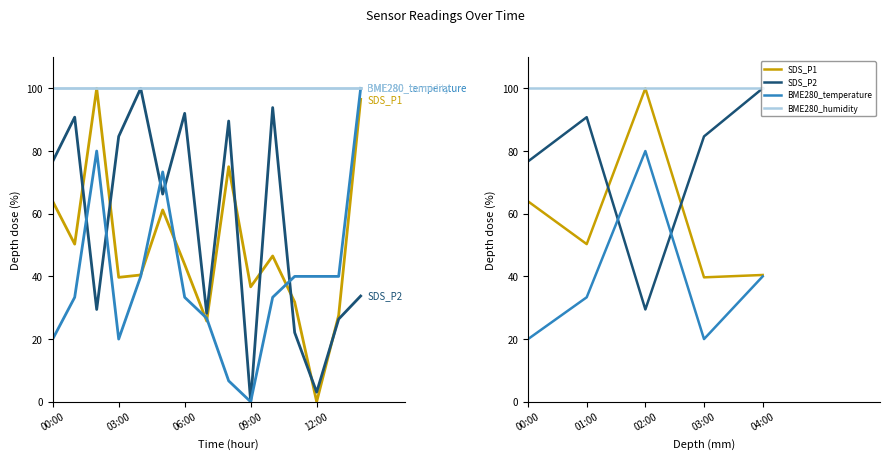

How many interior local peaks does the SDS_P1 series have?

1